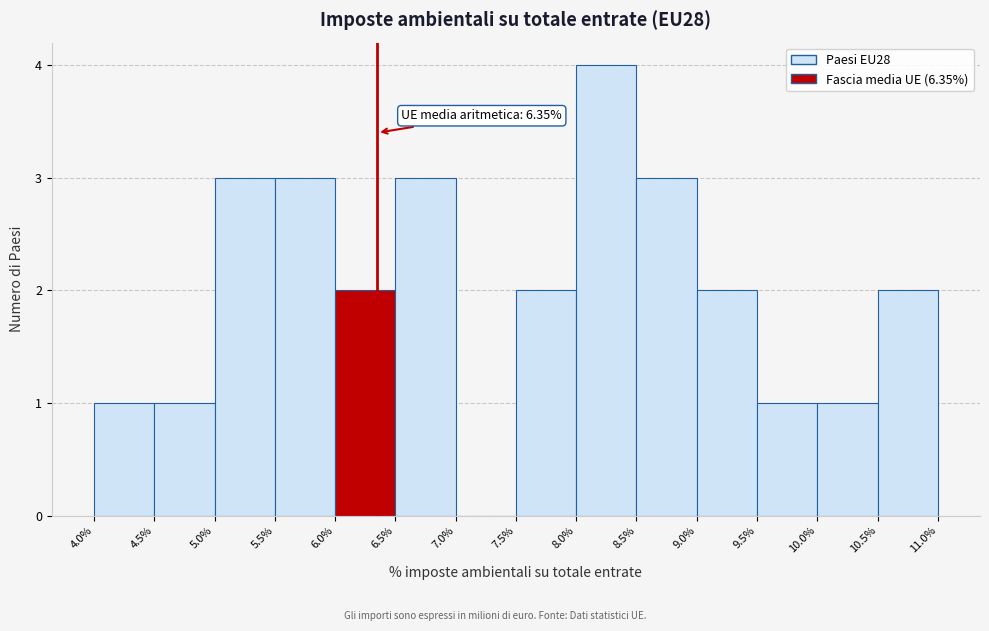

Over which range of the x-axis is the bar tallest?

8.0% to 8.5%